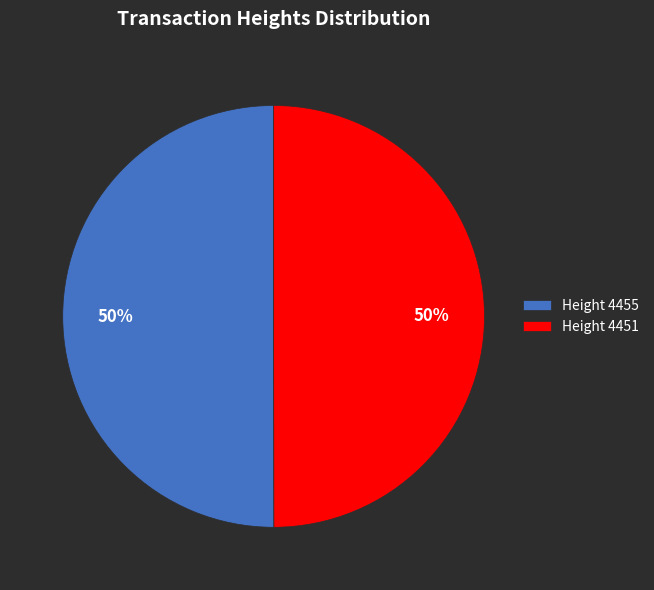

What percentage is the Height 4455 slice, to the nearest percent?

50%